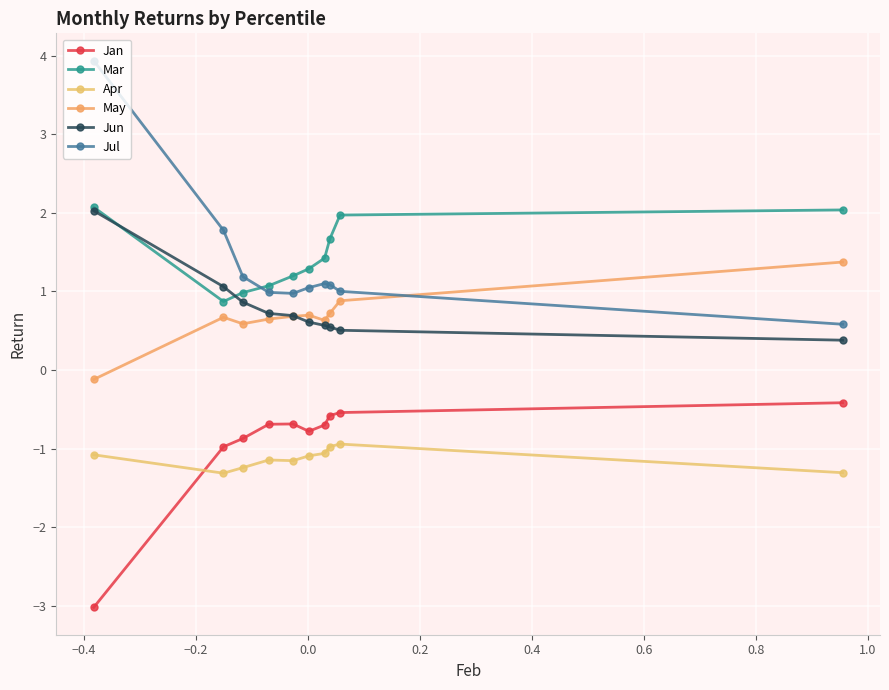

Is this an area chart (filled region under the line)?

No